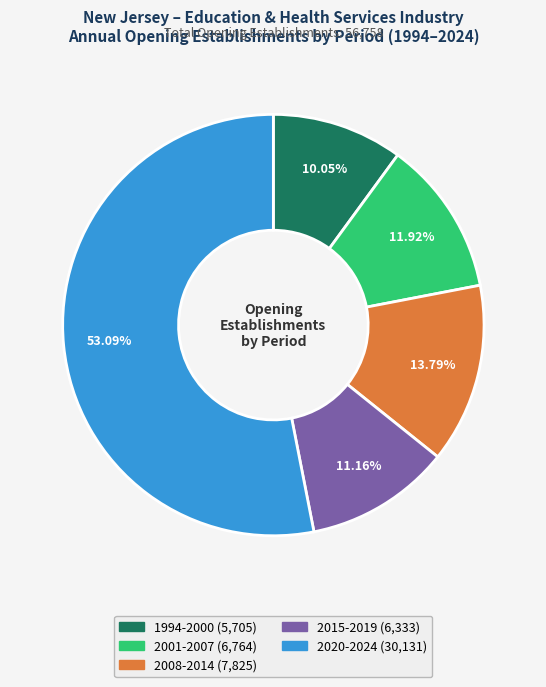

Is there a majority slice in this chart?

Yes